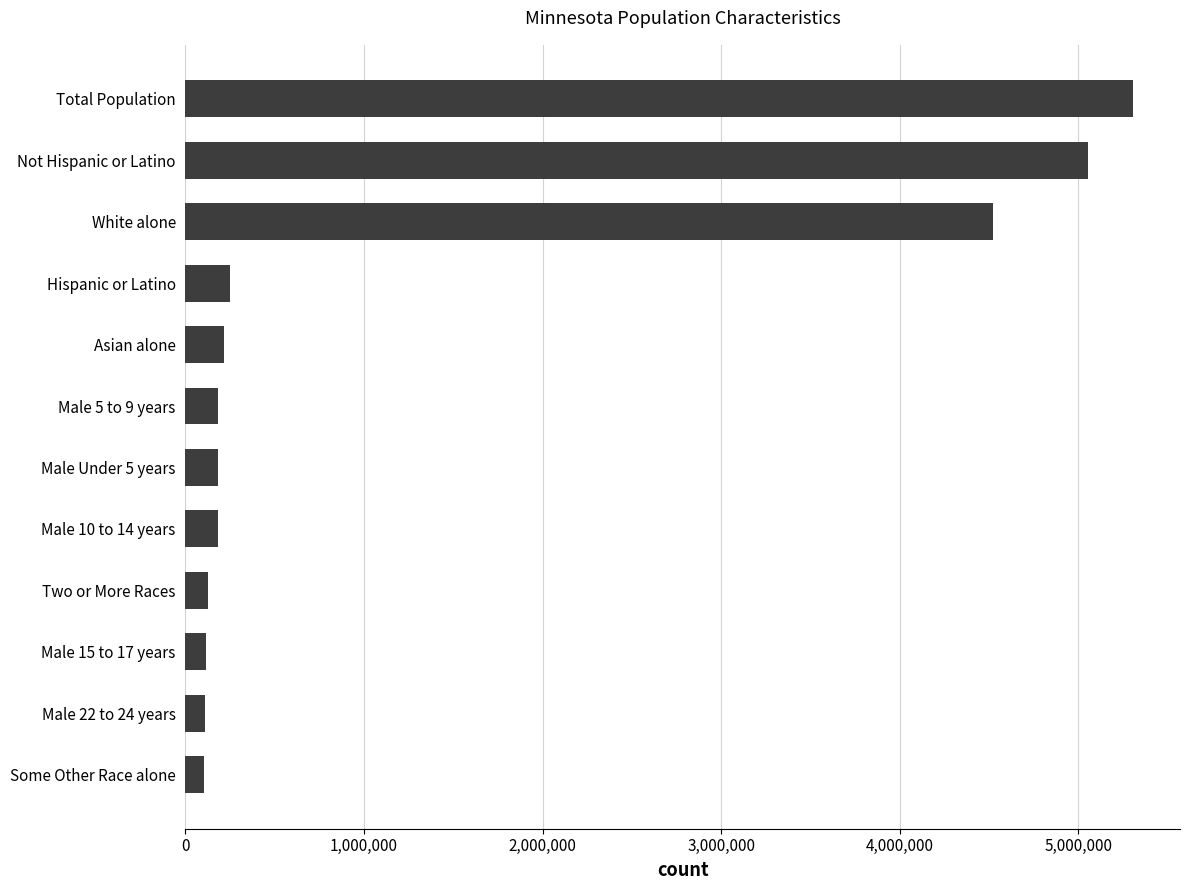

What is the greatest value displayed?

5303925